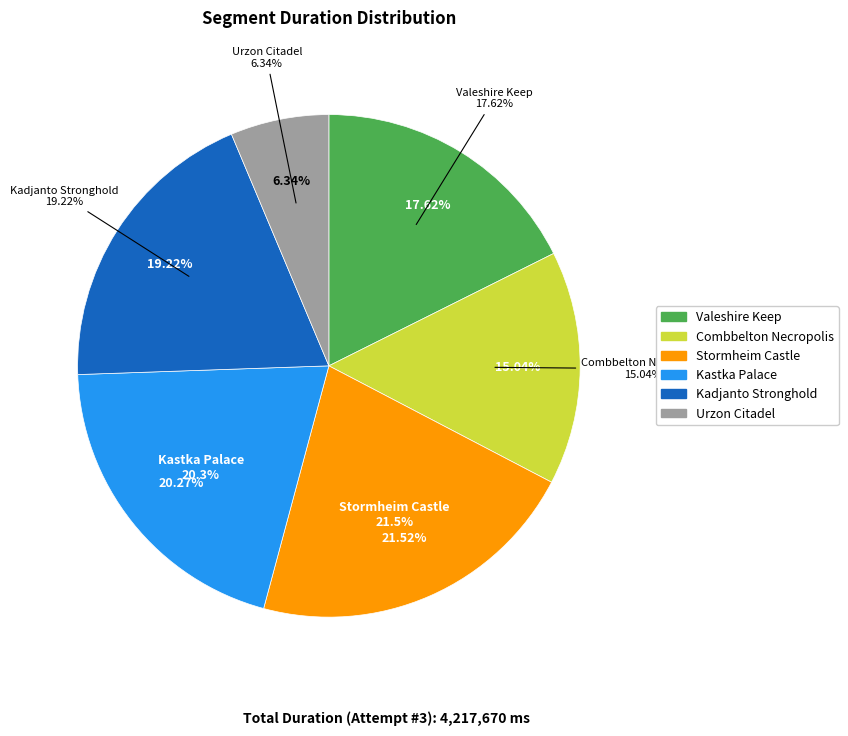

To the nearest percent, what percentage of the pie is Kadjanto Stronghold?

19%